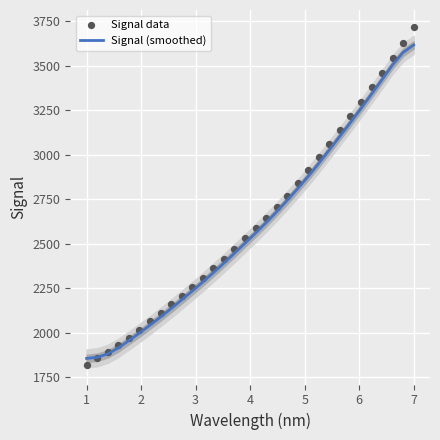

At how many categories does at least one series exceed 1922?

29